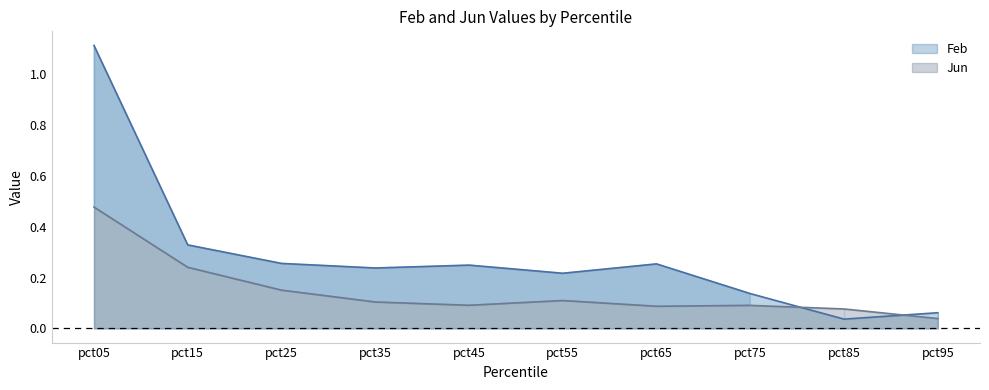

Which has a higher value, pct75 or pct95?

pct75